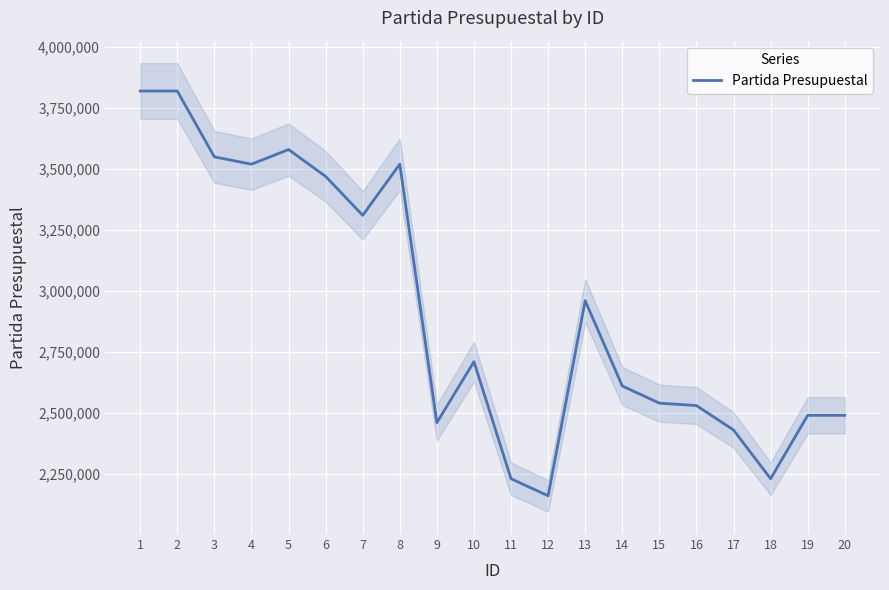

Which has a higher value, 10 or 19?

10